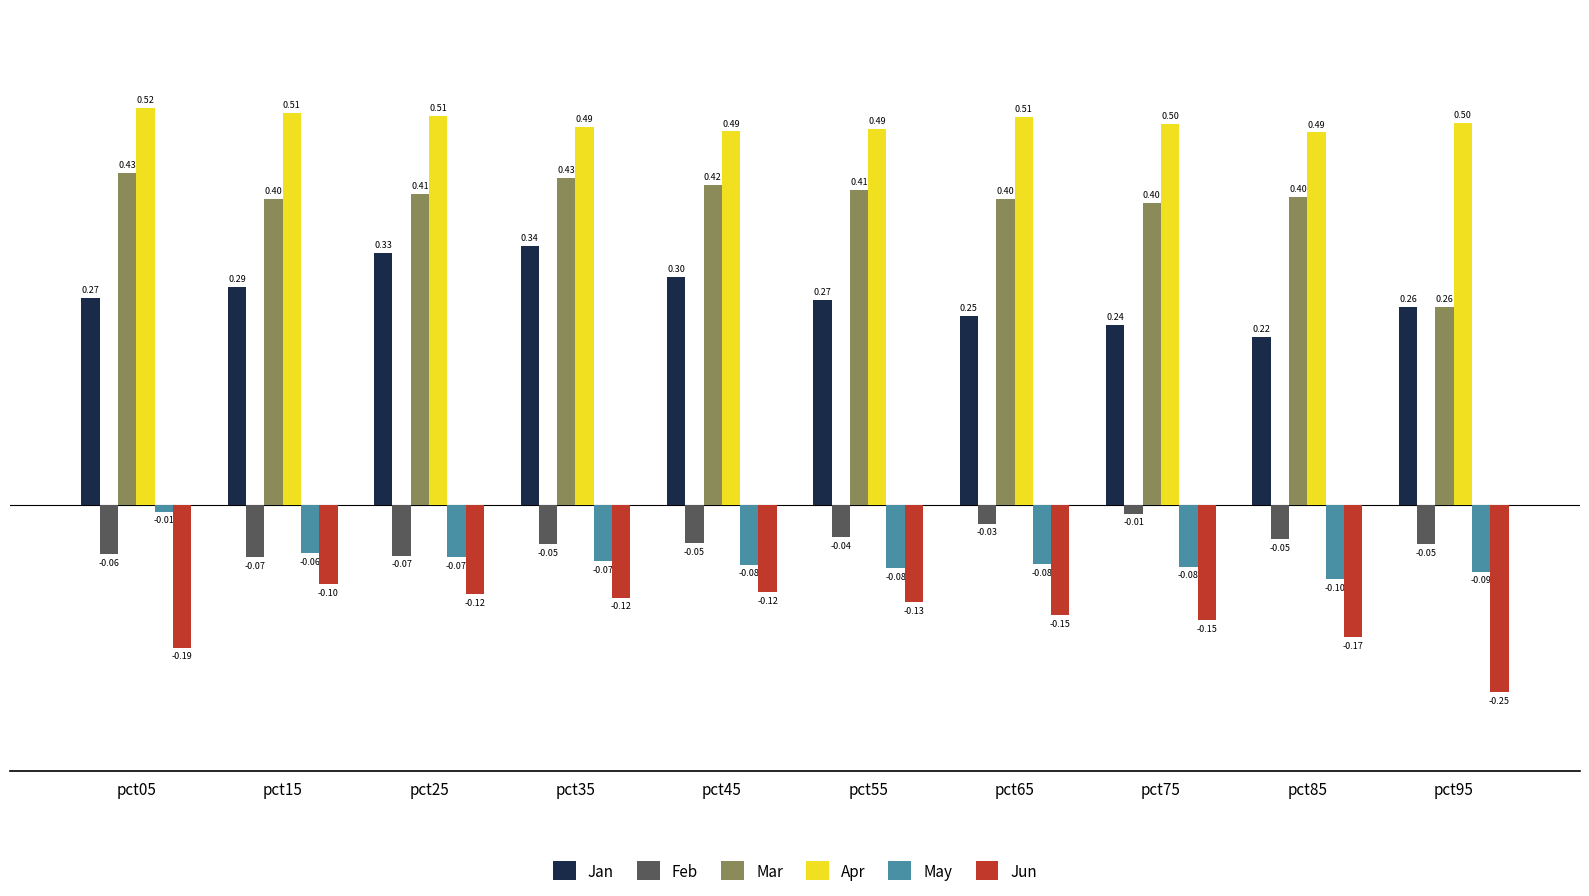

What is the value of the Mar bar at the 4th from the left?

0.4